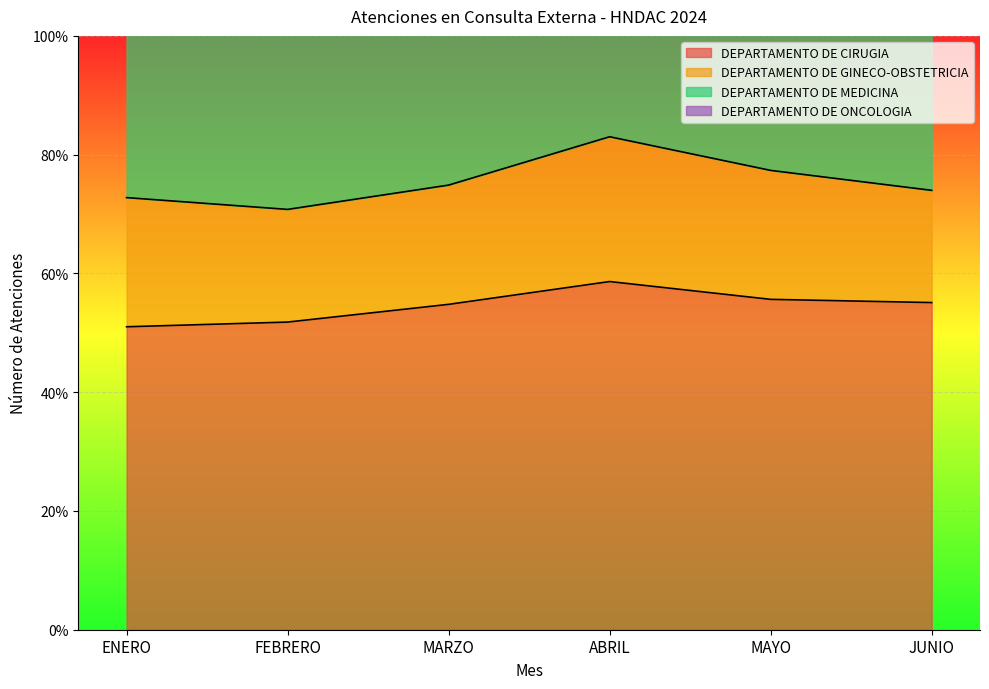

Where is DEPARTAMENTO DE CIRUGIA nearest to the value 6579?

MARZO